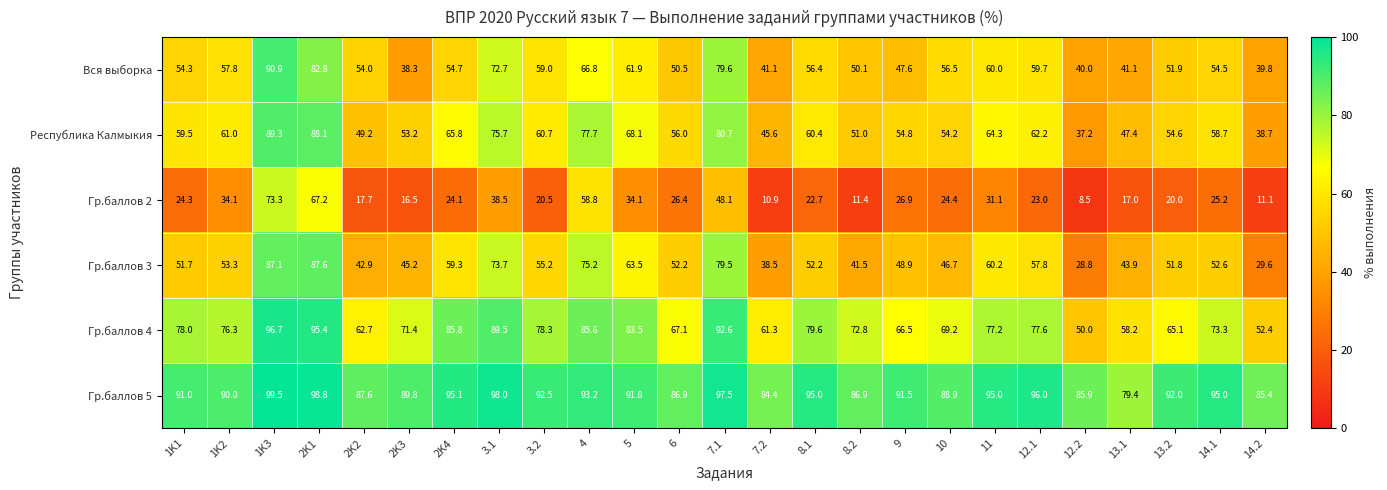

At which category is the sum across all series the highest?

1K3